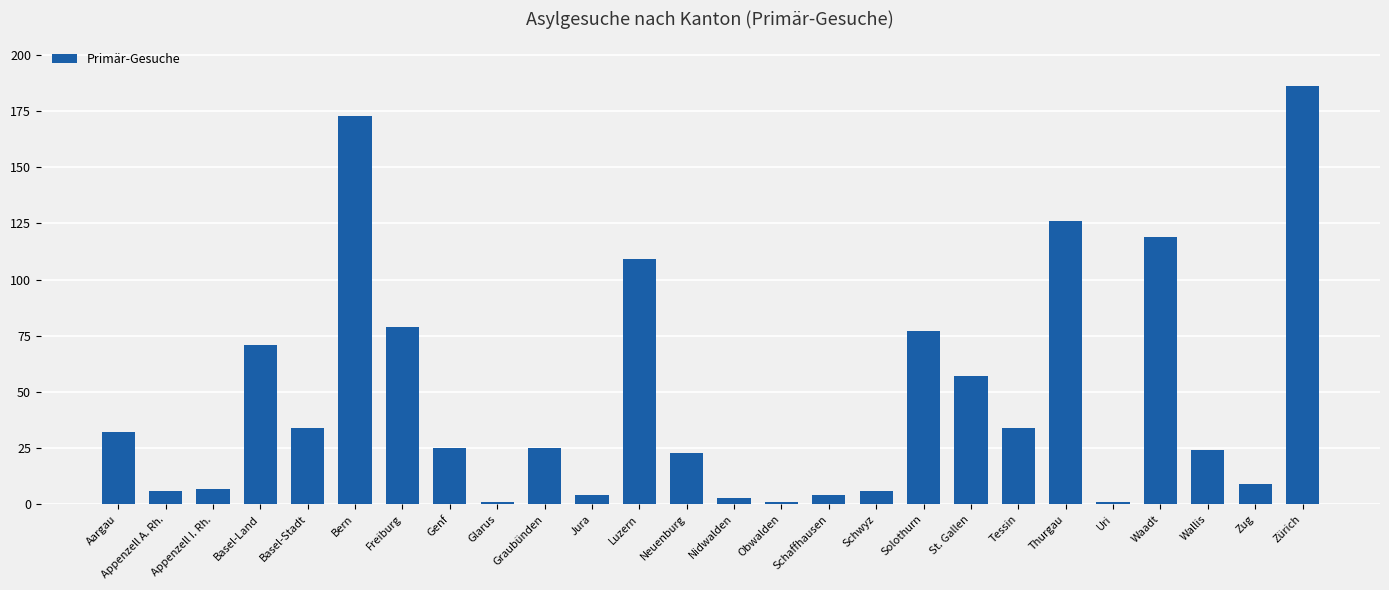

What is the minimum value shown in the chart?

1